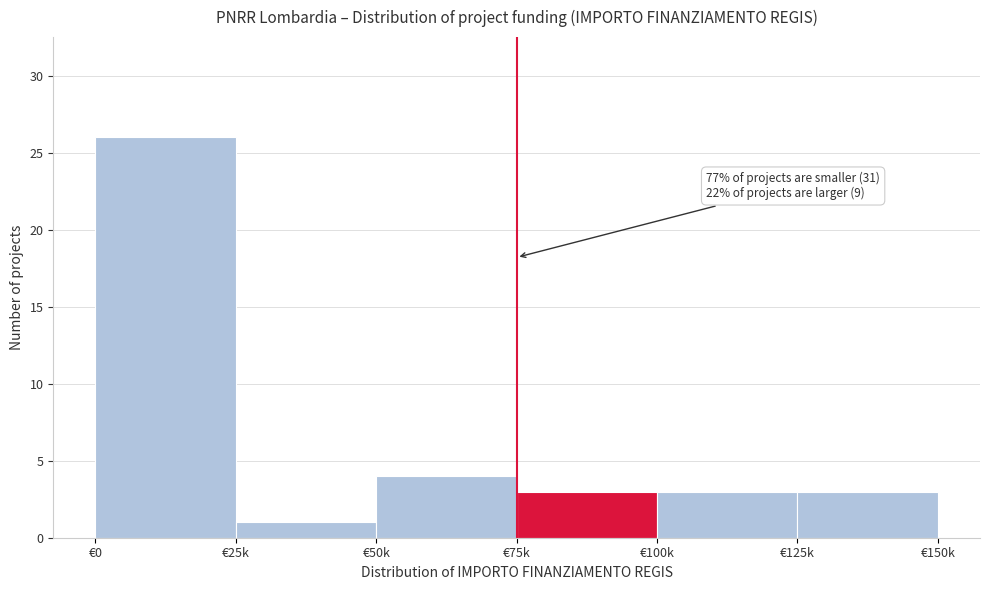

Reading left to right, list all the values displayed in this chart.

26	1	4	3	3	3